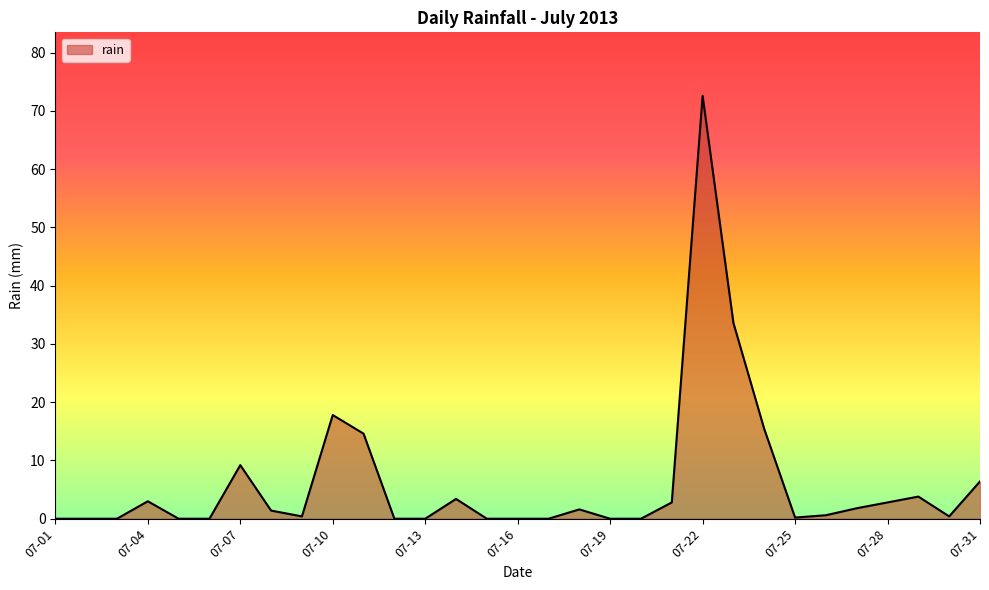

What is the greatest value displayed?

72.6